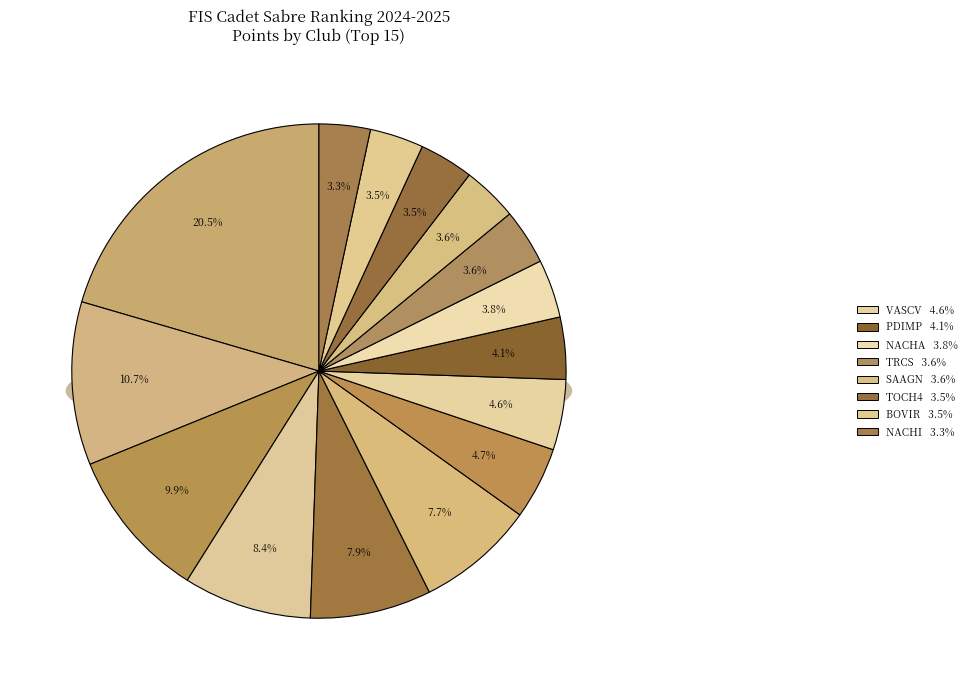

How much of the chart is everything except RMGRE?

95.3%